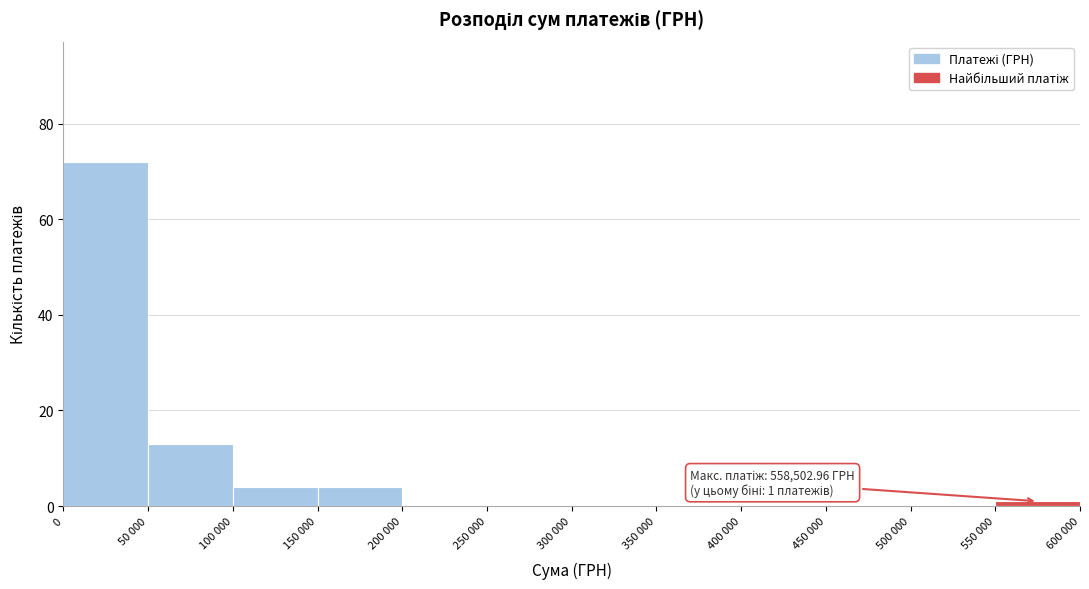

Reading left to right, what are all the values shown in this chart?

0=72	50 000=13	100 000=4	150 000=4	200 000=0	250 000=0	300 000=0	350 000=0	400 000=0	450 000=0	500 000=0	550 000=1